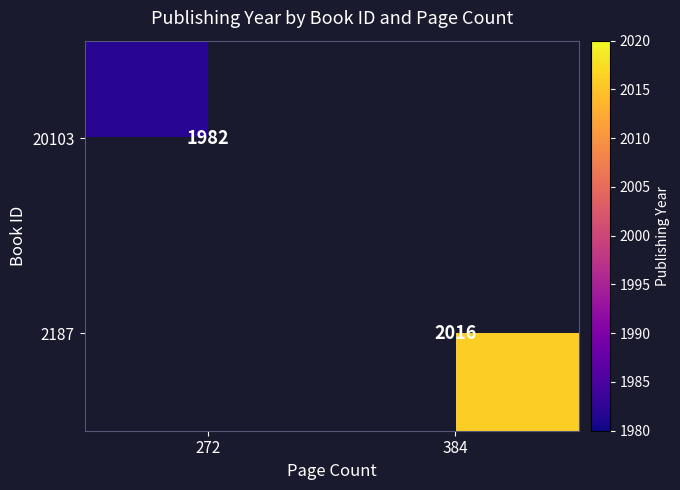

What is the greatest value displayed?

2016.0